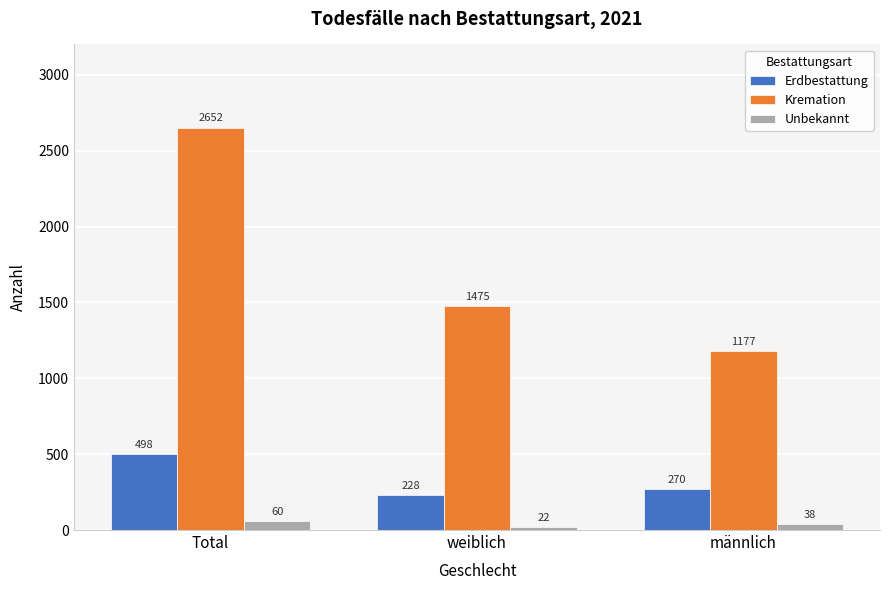

Where is Kremation nearest to the value 1914?

weiblich